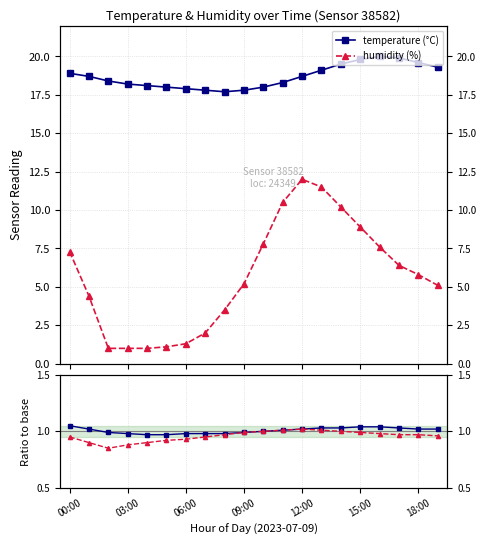

Is the value of temp ratio at 15 greater than the value of humidity (%) at 16?

No